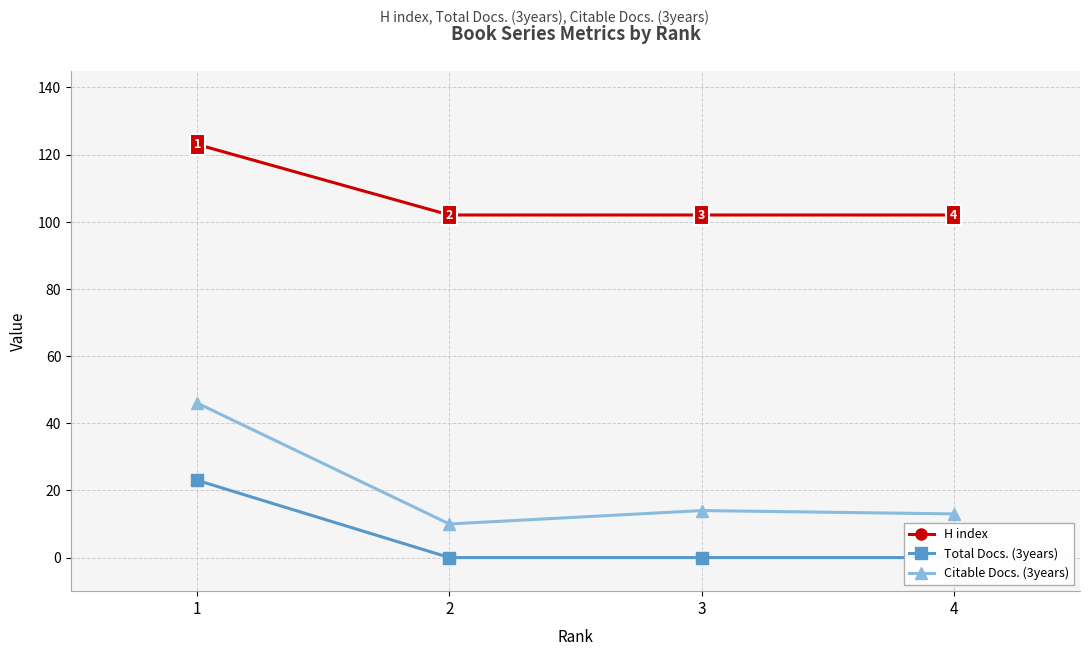

The value of H index at 4 is 102. True or false?

True